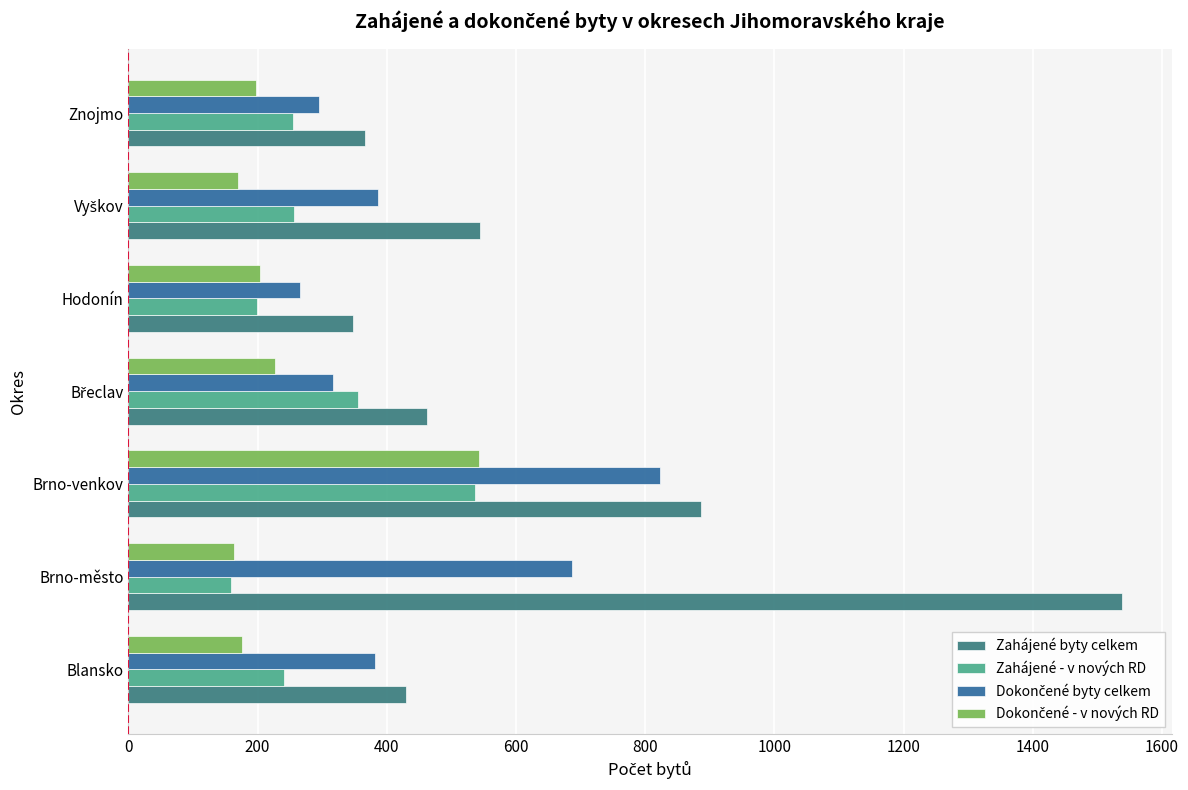

Which series has the largest range (max minus min)?

Zahájené byty celkem